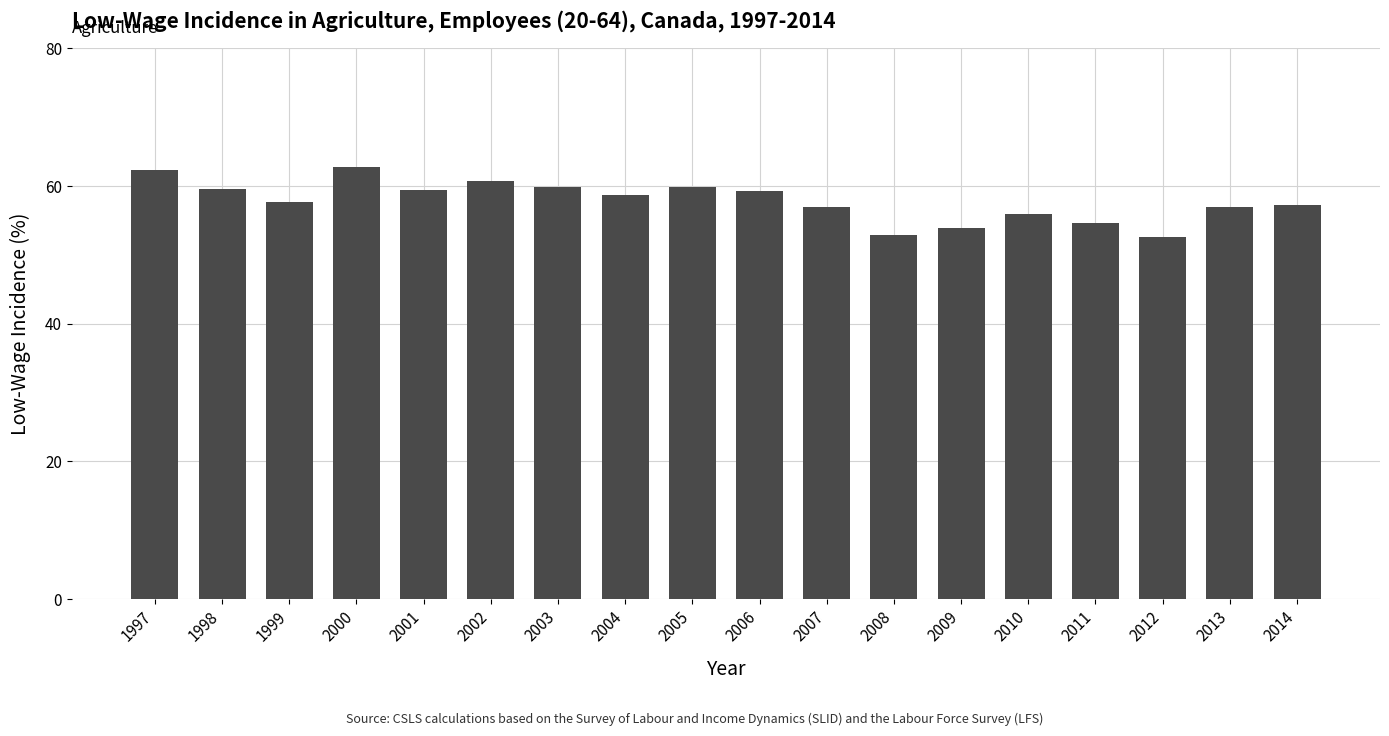

What is the sum of the values at 2007 and 2001?

116.4